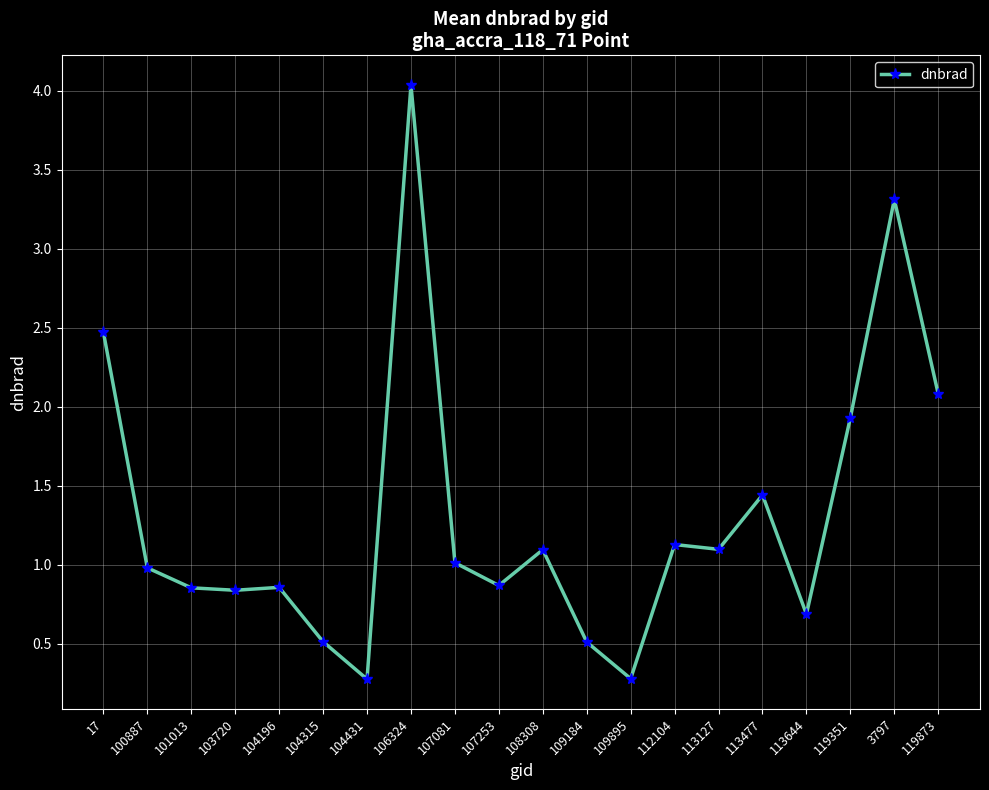

What is the label of the 17th point from the left?

113644